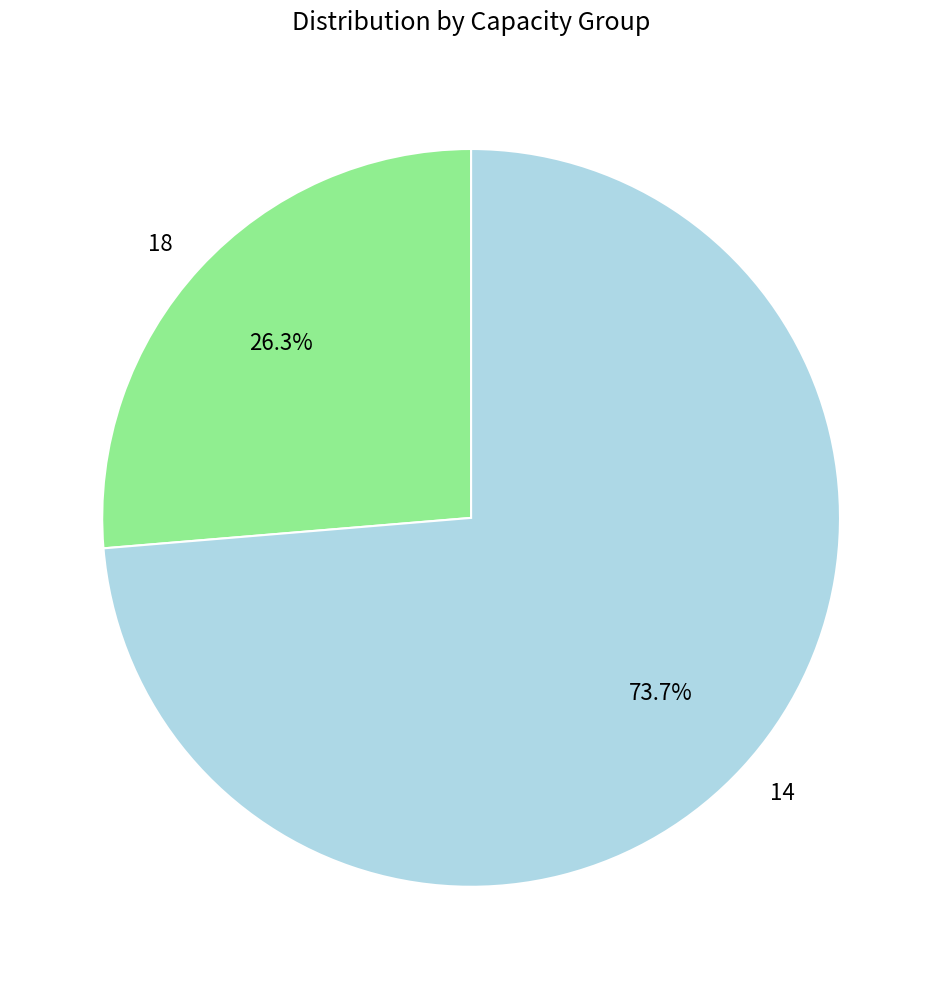

What percentage is the 18 slice, to the nearest percent?

26%